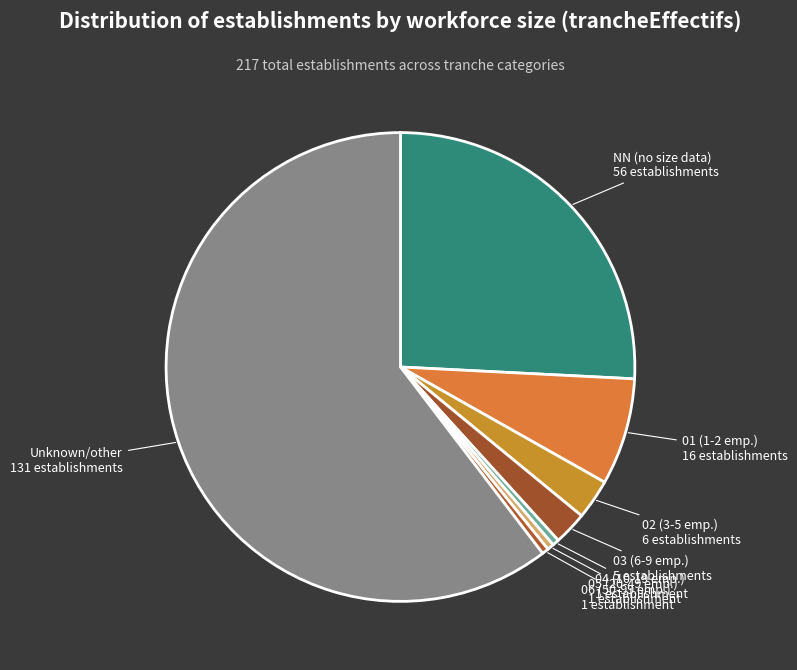

Count the number of slices in the pie.

8